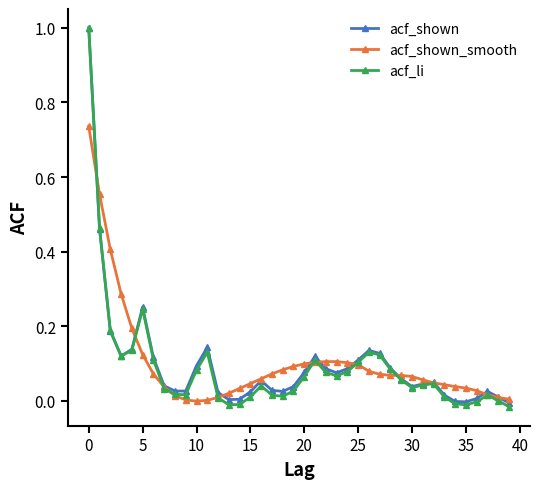

Which series has the largest range (max minus min)?

acf_li